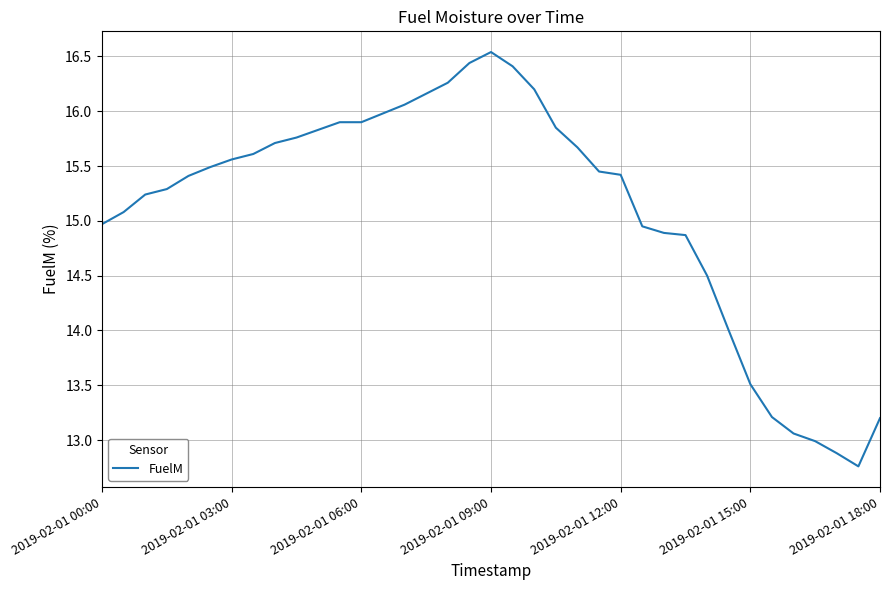

What is the difference between the maximum and minimum values?

3.8